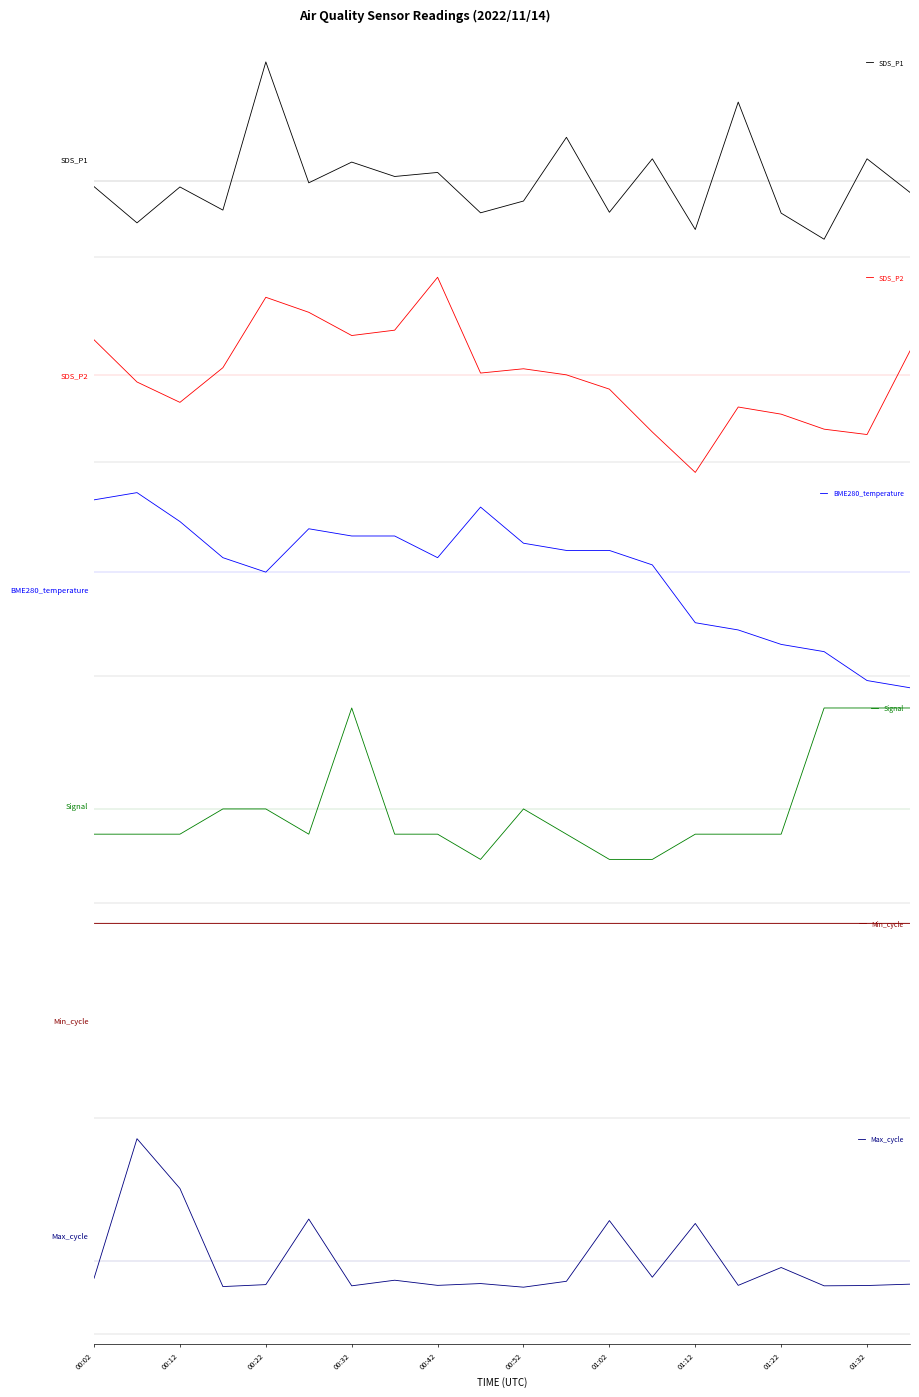

Does the chart have visible grid lines?

No